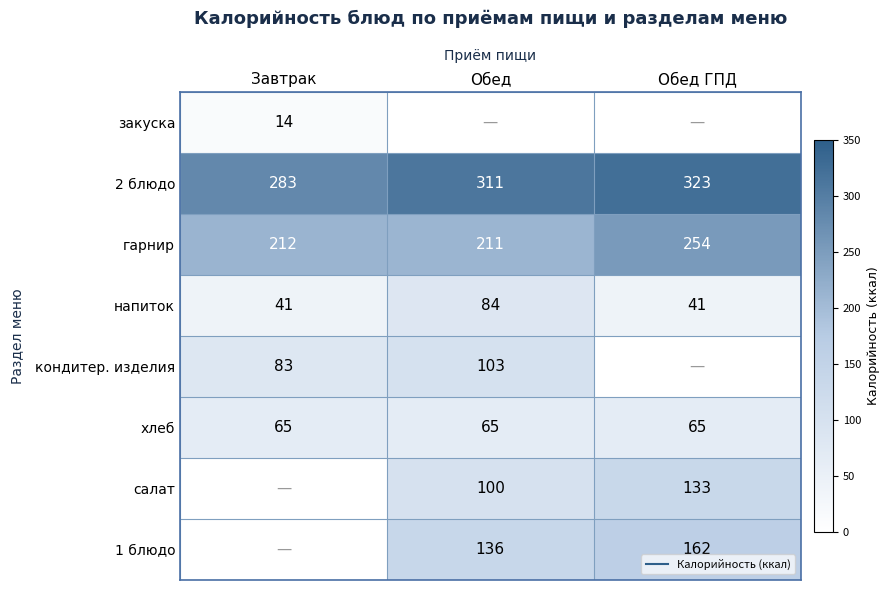

At which label does 2 блюдо first exceed 311?

Обед ГПД